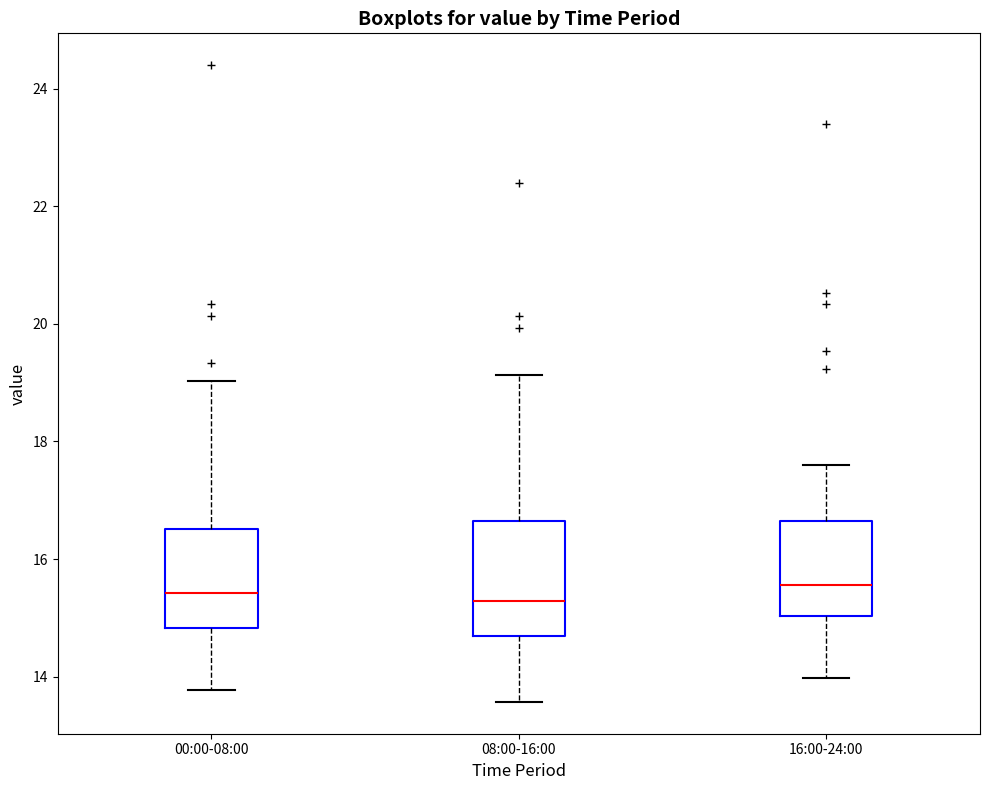

Reading left to right, read every box against the y-axis: the position of its median line, the range the box covers, and the ends of its whiskers. The values are not printed on the chart, so give them approximately, as read against the axis.

00:00-08:00: median 15.4, box 14.8 to 16.6, whiskers 13.8 to 19.0
08:00-16:00: median 15.2, box 14.6 to 16.6, whiskers 13.6 to 19.2
16:00-24:00: median 15.6, box 15.0 to 16.6, whiskers 14.0 to 17.6